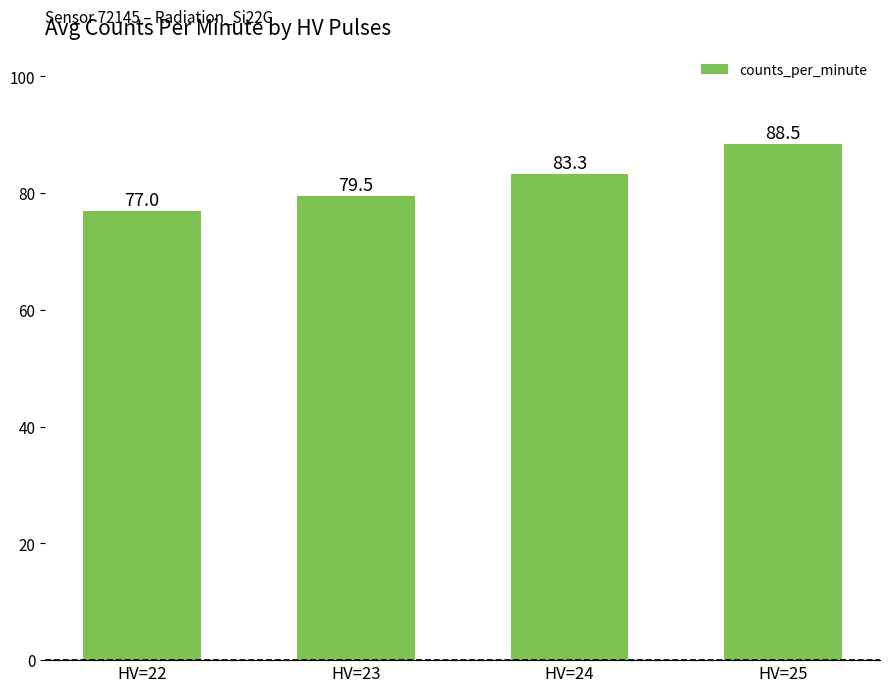

List the labels in order of value, smallest first.

HV=22, HV=23, HV=24, HV=25